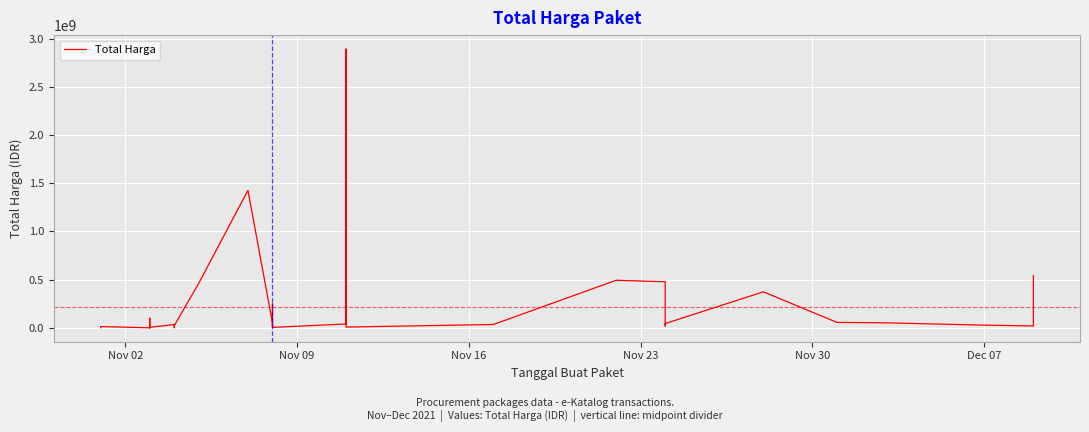

True or false: the data has more than 2 interior local peaks.

True